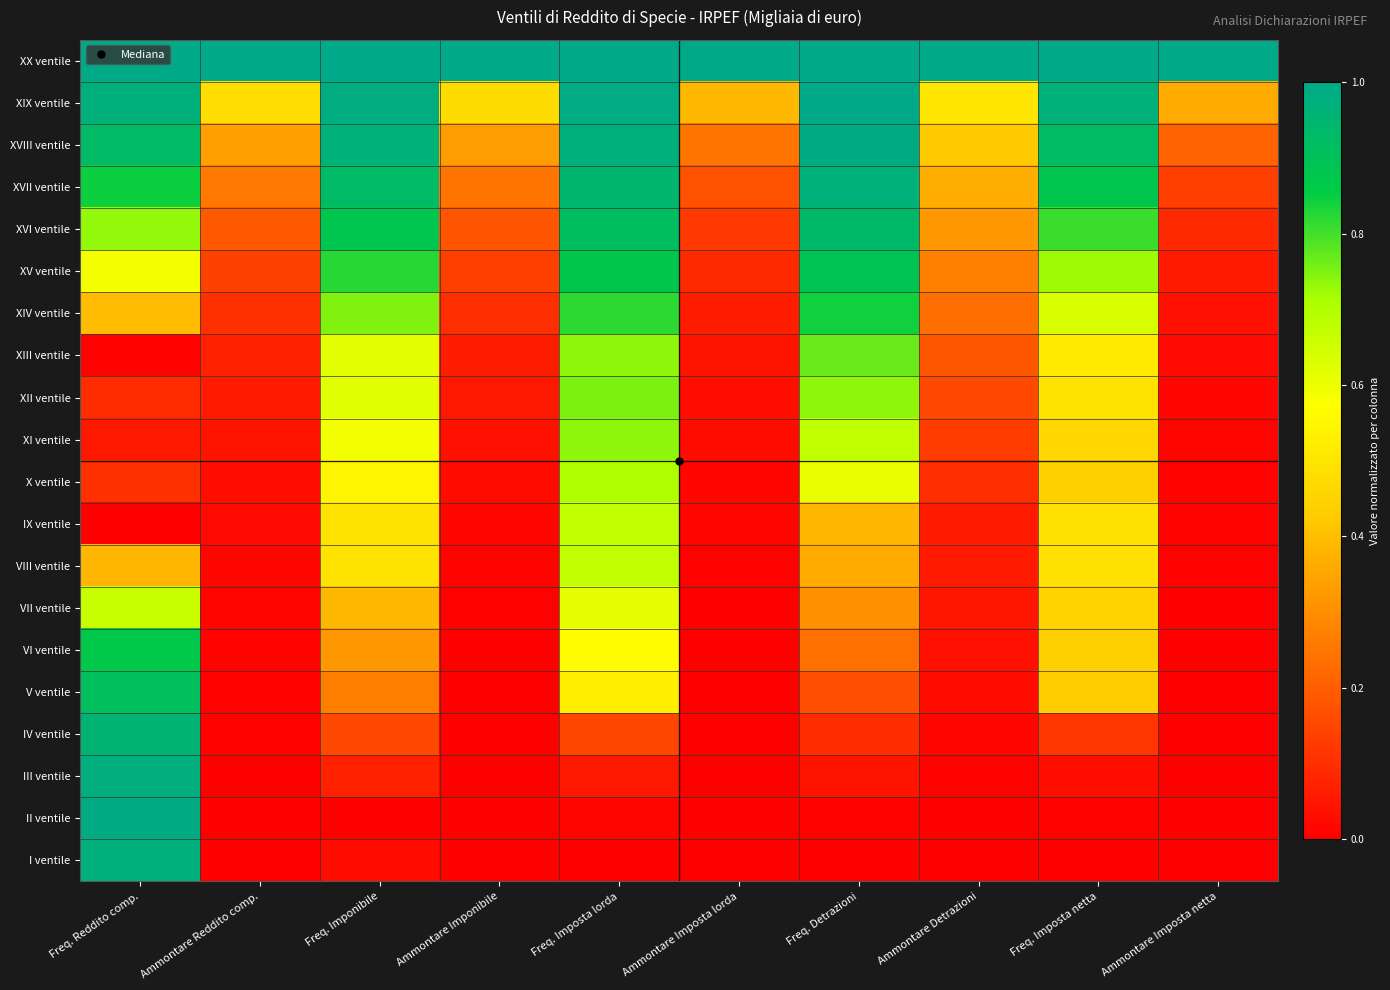

At how many categories does at least one series exceed 0?

10